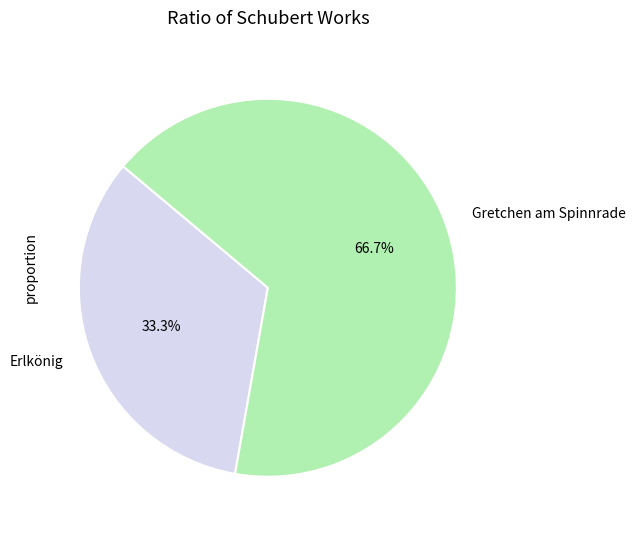

The Gretchen am Spinnrade slice represents 67% of the pie. True or false?

True